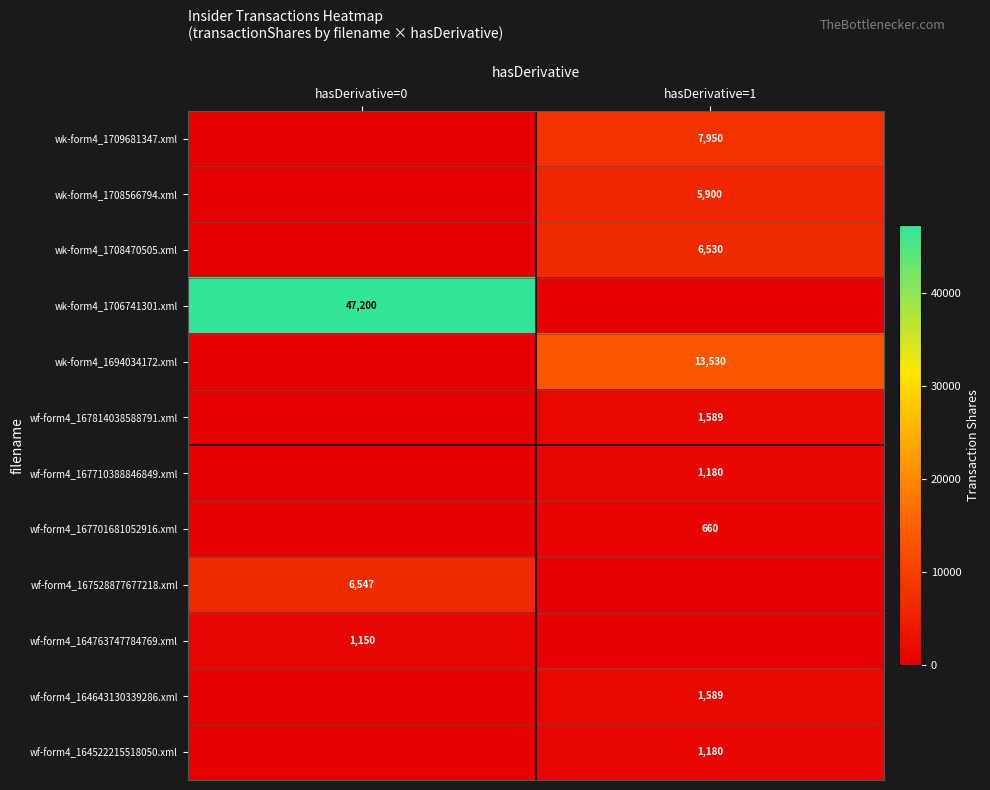

The value of wf-form4_167710388846849.xml at hasDerivative=1 is 798. True or false?

False